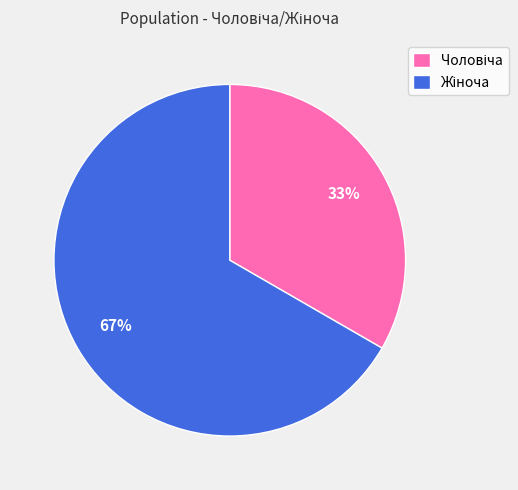

Does any single category account for the majority?

Yes